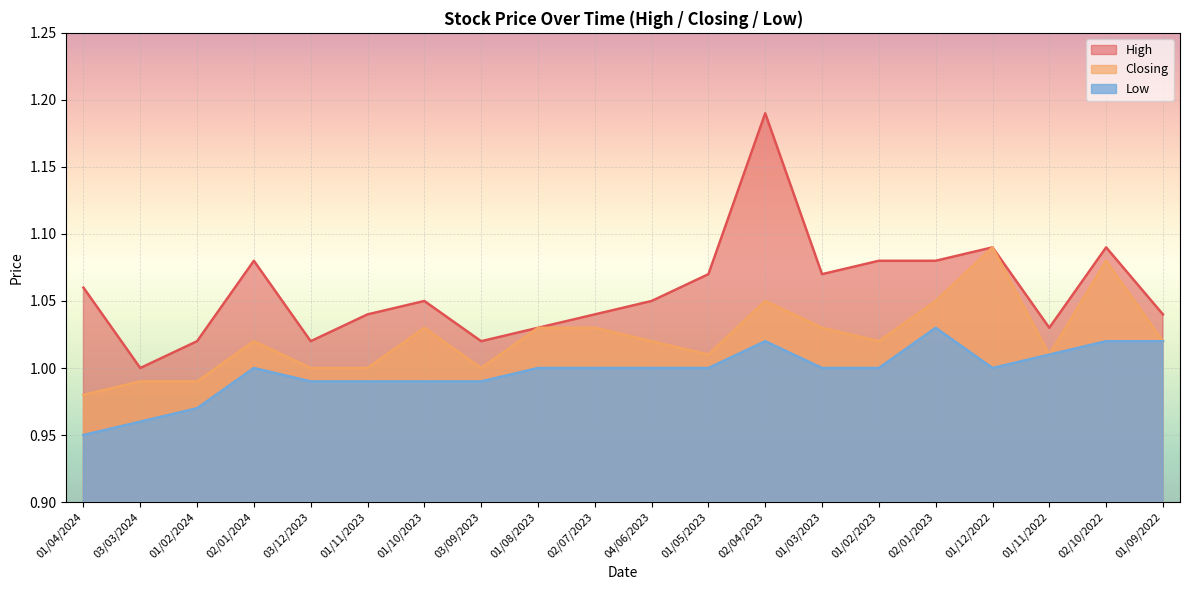

What is the difference between the maximum and minimum values in the High series?

0.2